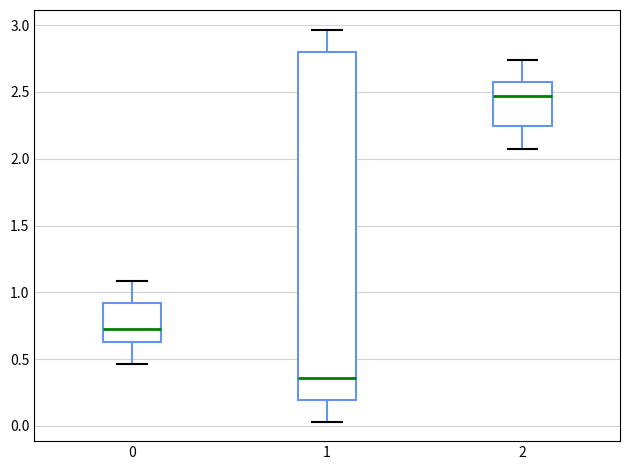

Reading left to right, read every box against the y-axis: the position of its median line, the range the box covers, and the ends of its whiskers. The values are not printed on the chart, so give them approximately, as read against the axis.

0: median 0.75, box 0.65 to 0.90, whiskers 0.45 to 1.10
1: median 0.35, box 0.20 to 2.80, whiskers 0.05 to 2.95
2: median 2.45, box 2.25 to 2.55, whiskers 2.10 to 2.75